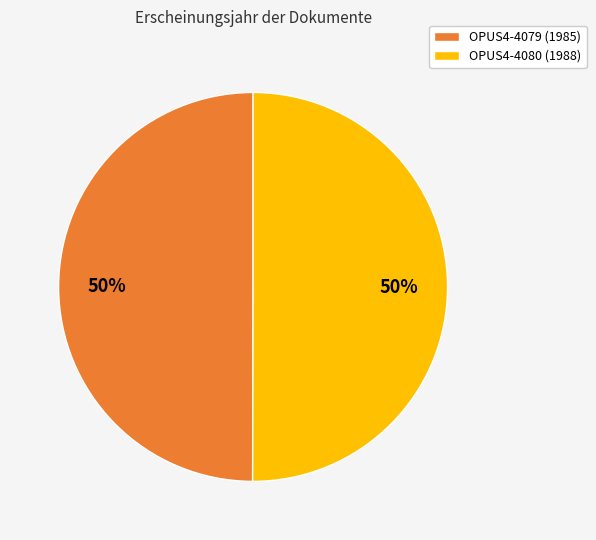

True or false: OPUS4-4080 (1988) accounts for 41% of the total.

False